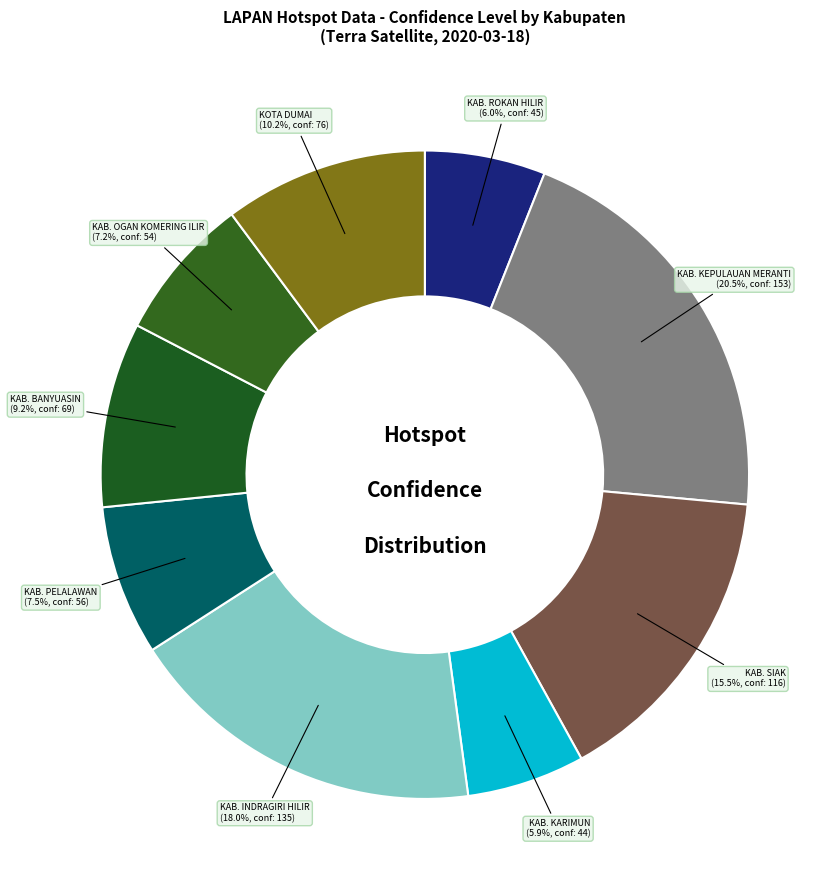

To the nearest percent, what is the combined percentage of KAB. ROKAN HILIR and KAB. KEPULAUAN MERANTI?

26%